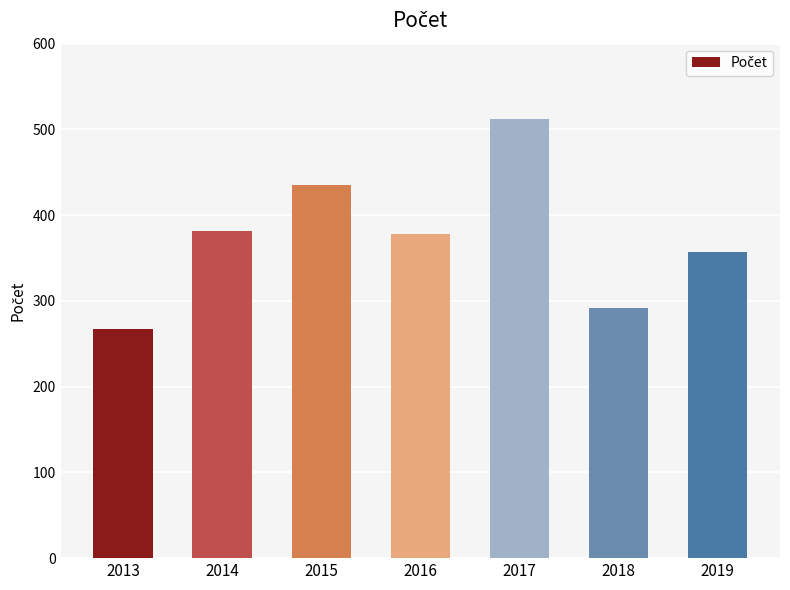

What is the maximum value shown in the chart?

512